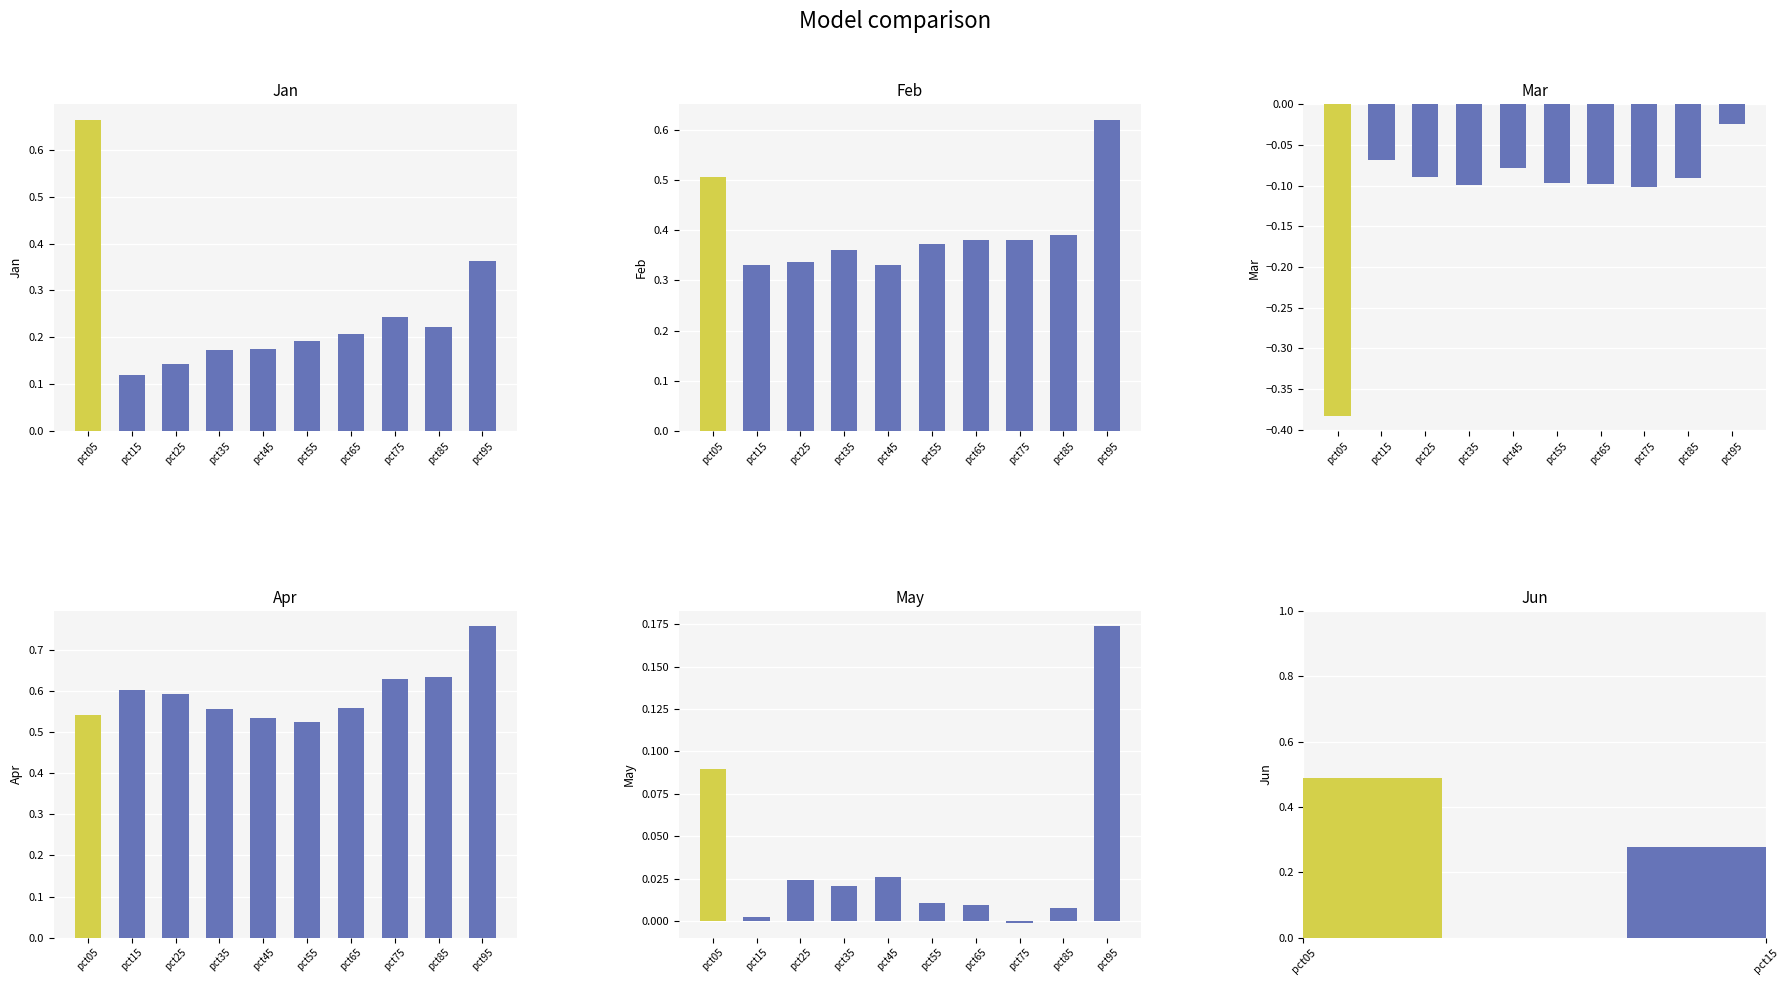

Is the value of Feb at pct45 greater than the value of Jun at pct85?

No